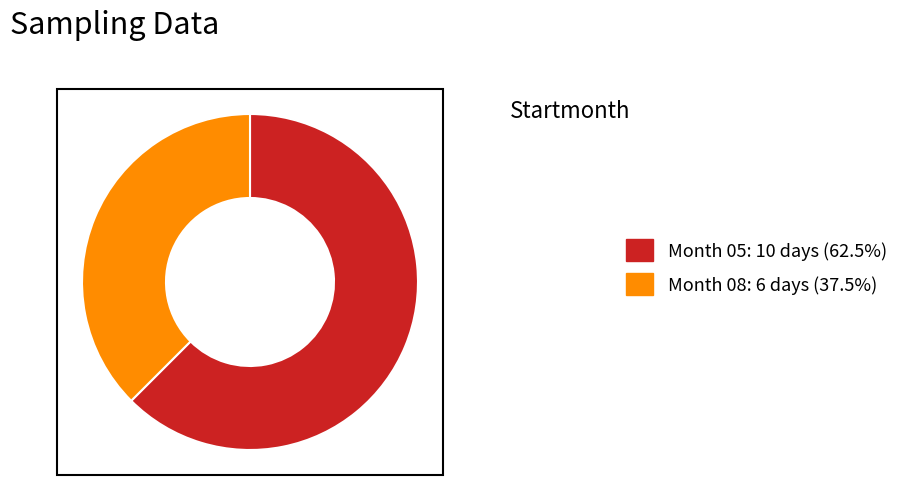

Does any single category account for the majority?

Yes